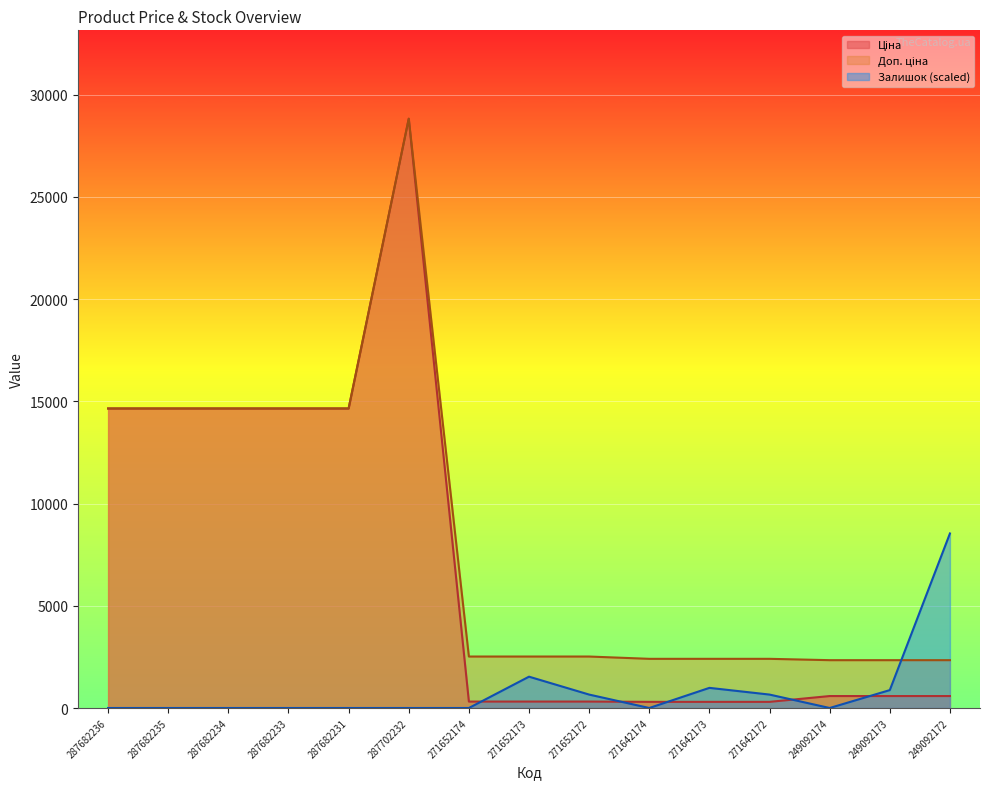

Where does the Доп. ціна series first go above 2517?

287682236